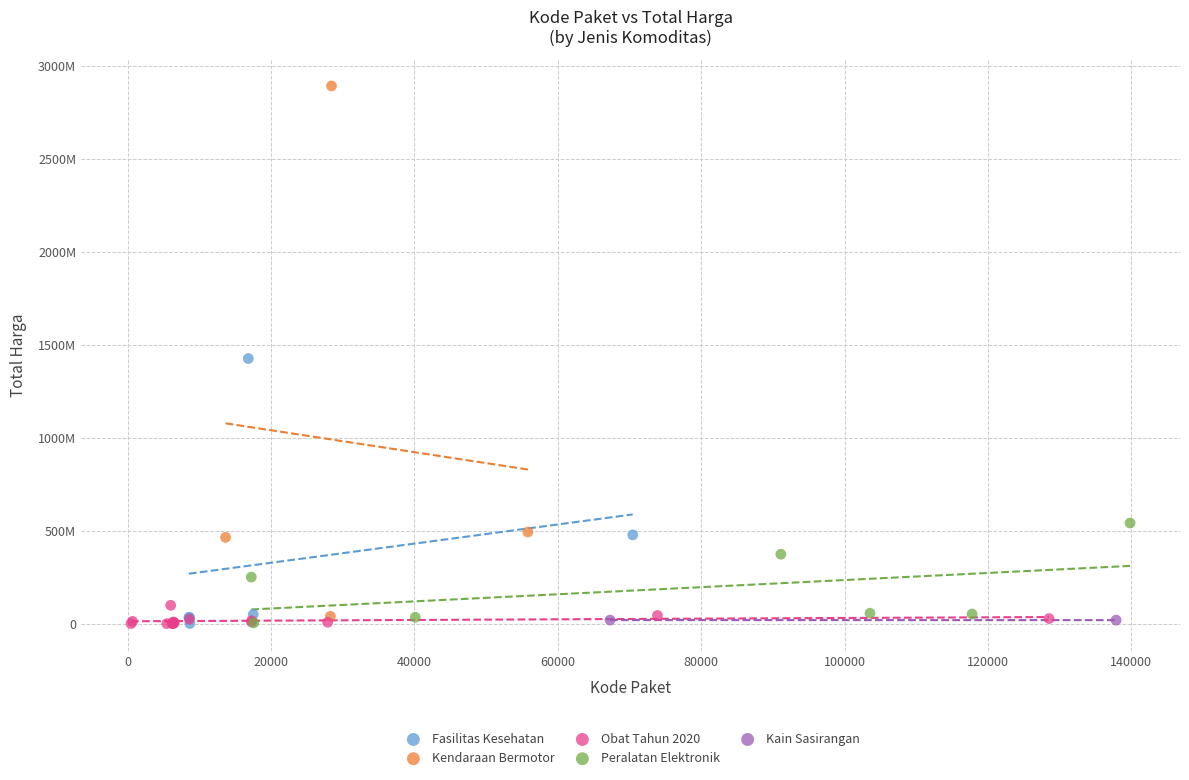

What are all the series names shown in the legend?

Fasilitas Kesehatan, Kendaraan Bermotor, Obat Tahun 2020, Peralatan Elektronik, Kain Sasirangan